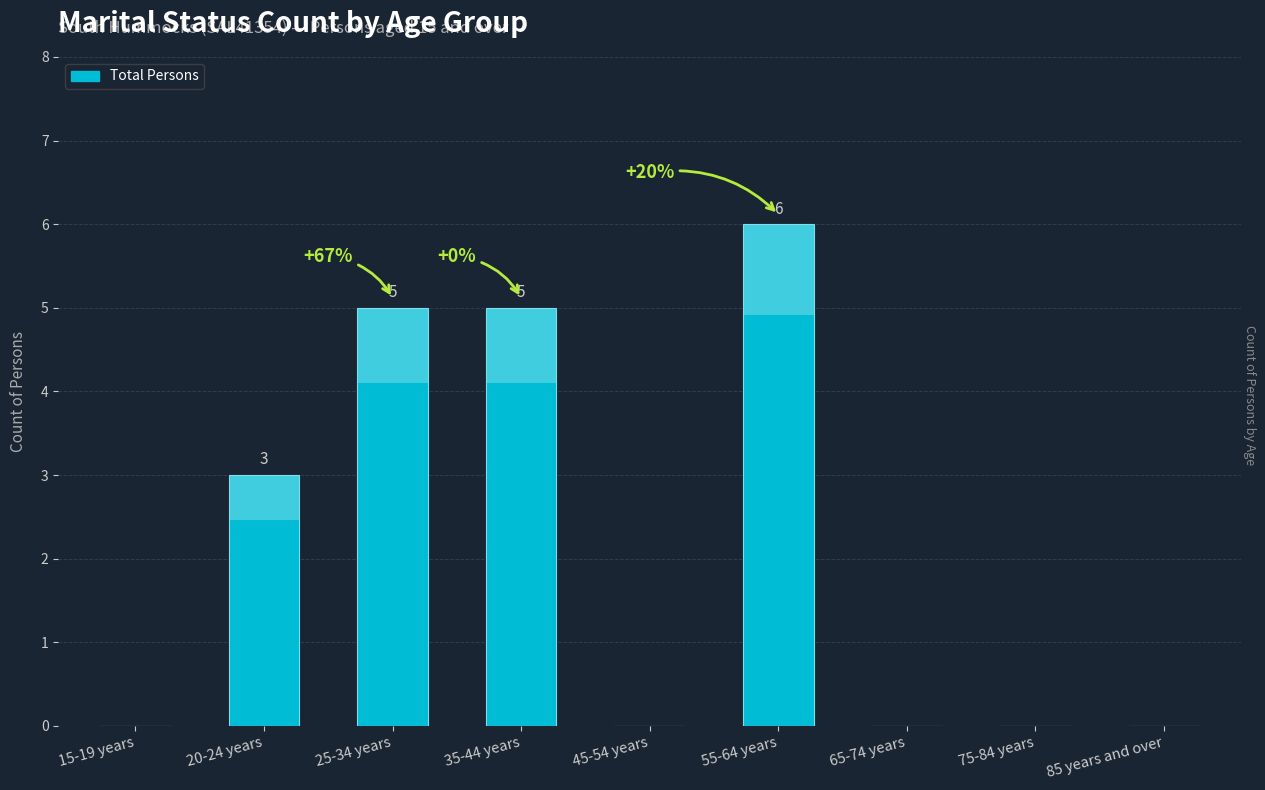

The value at 85 years and over is 2. True or false?

False